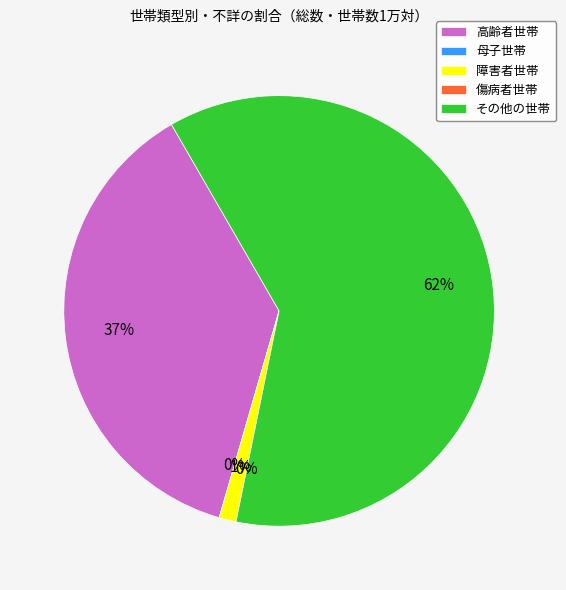

How many slices are in this pie chart?

5